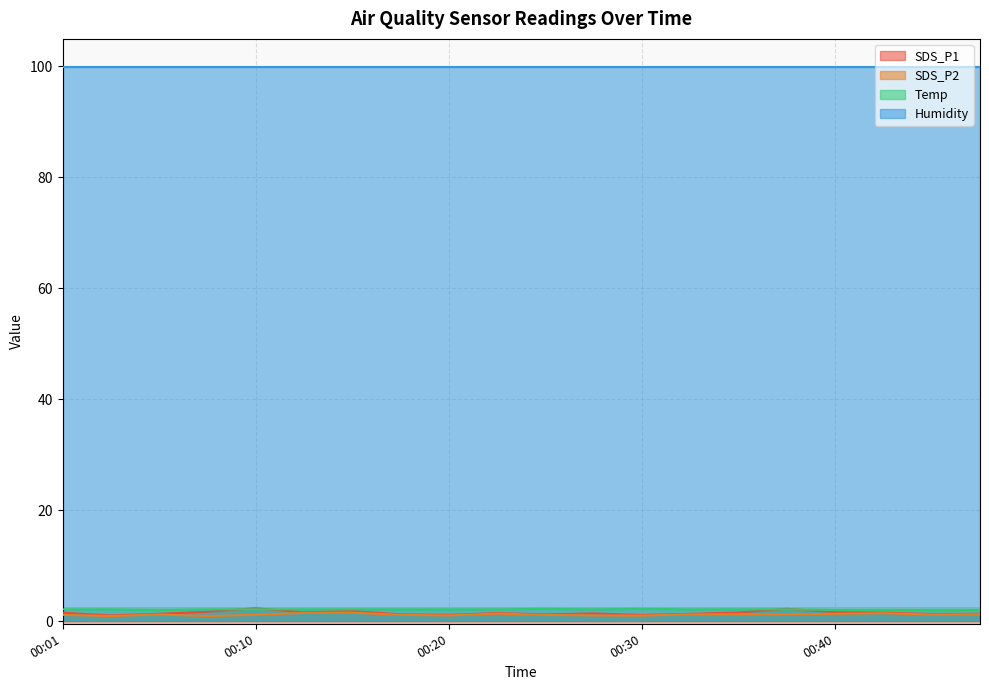

What are all the series names shown in the legend?

SDS_P1, SDS_P2, Temp, Humidity